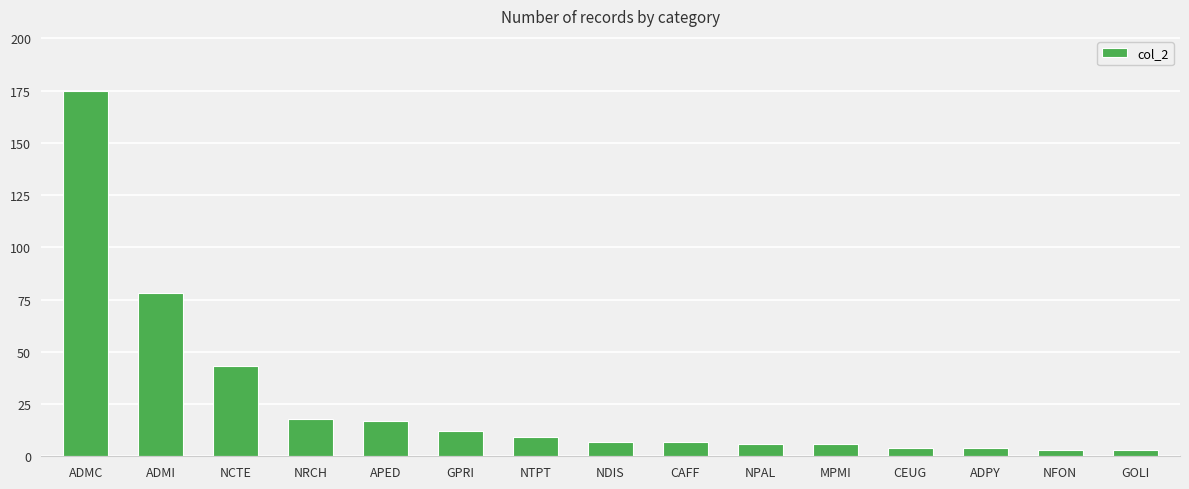

What is the smallest value displayed?

3